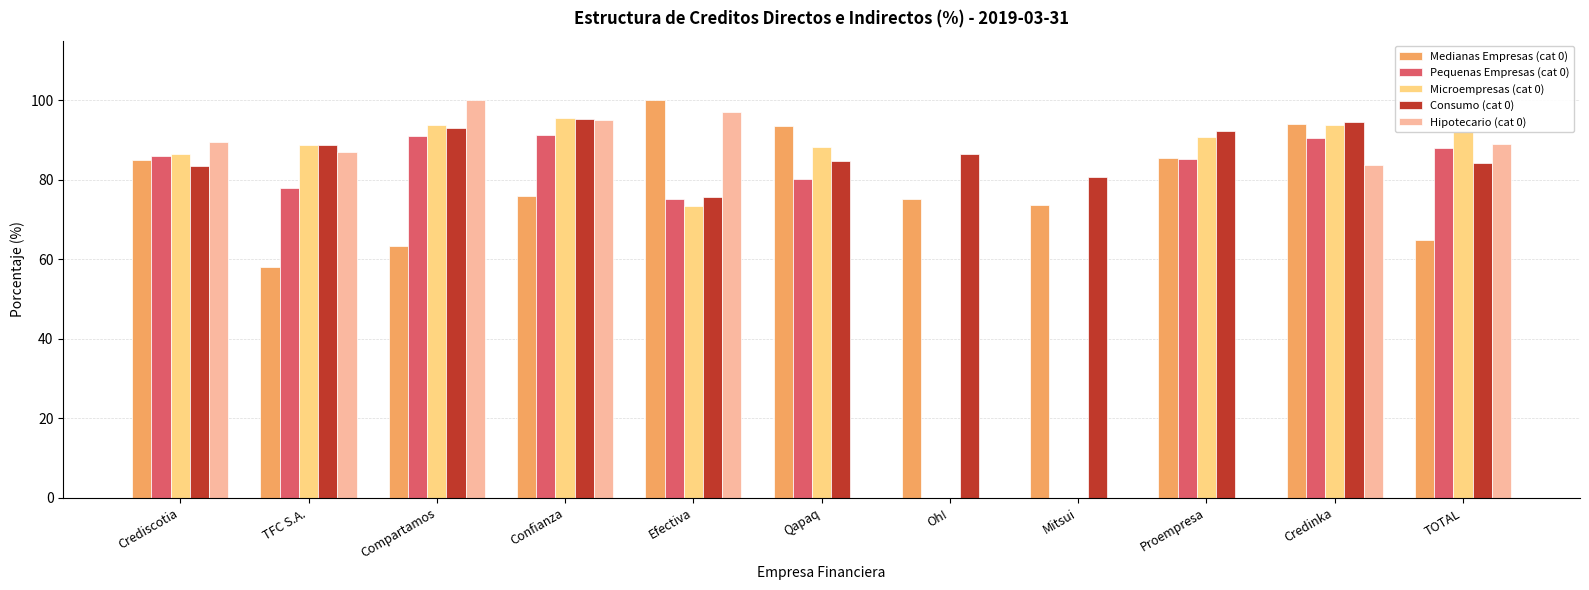

What value does the Medianas Empresas (cat 0) series have at Compartamos?

63.3